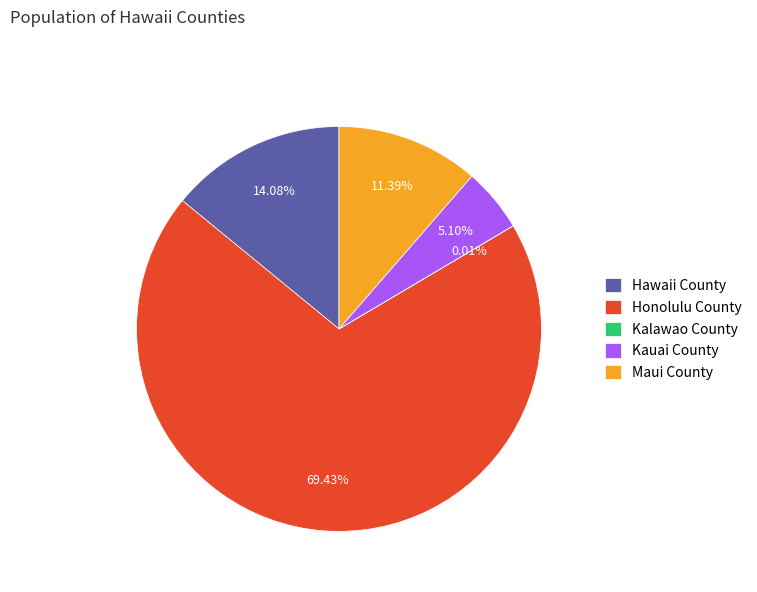

Which slice is the largest?

Honolulu County